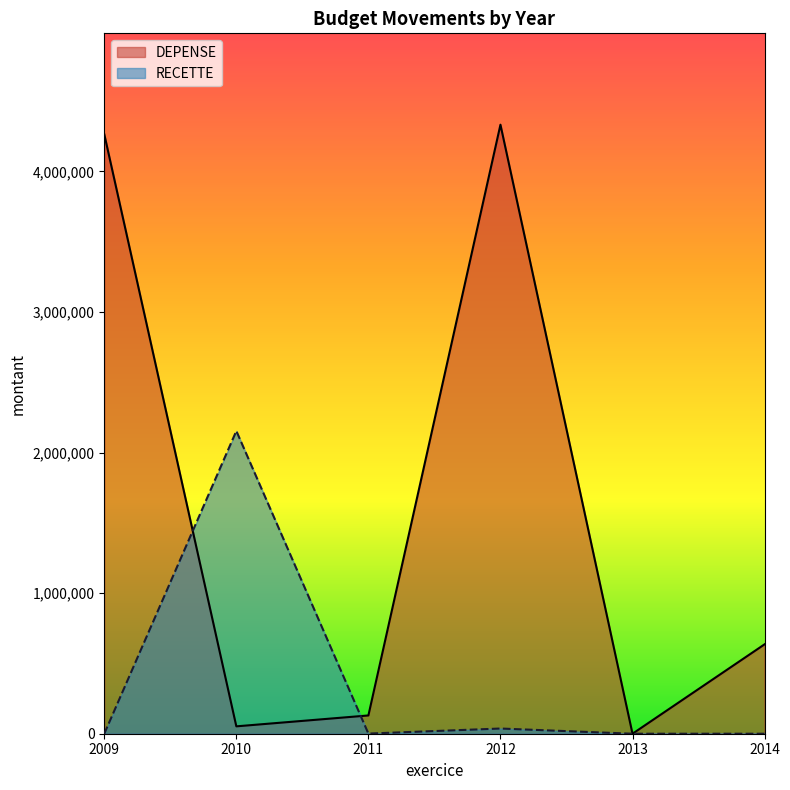

Rank the series by their average value, from highest to lowest.

DEPENSE, RECETTE